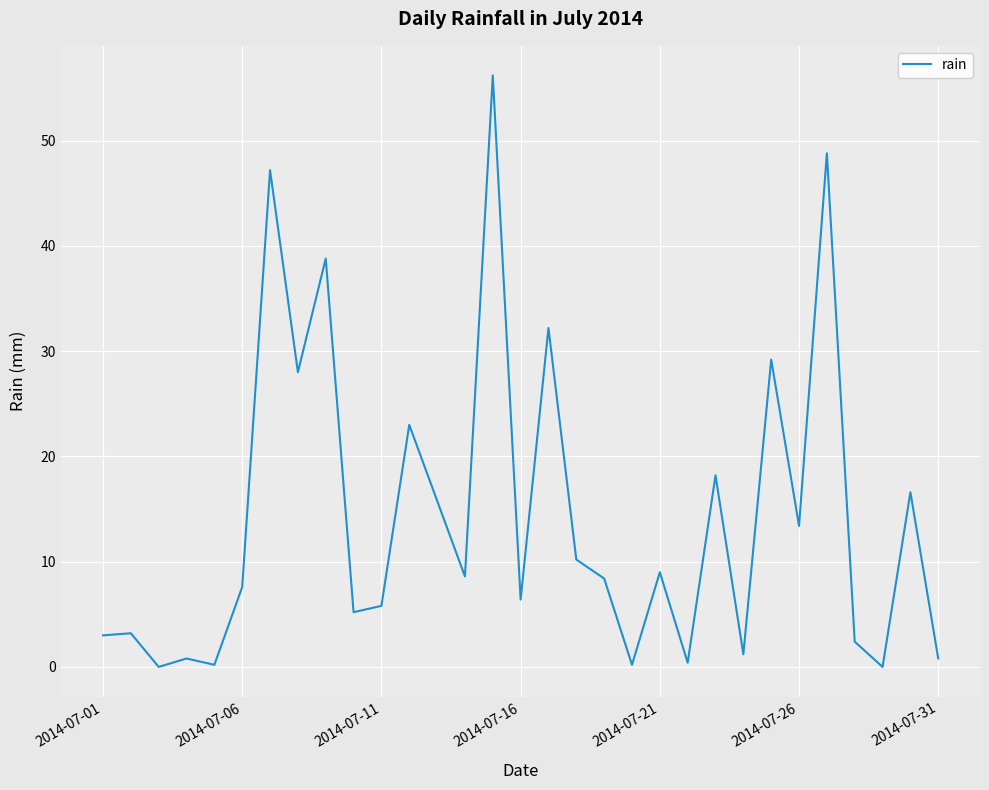

The chart shows a value of 7.6 at 2014-07-06. True or false?

True